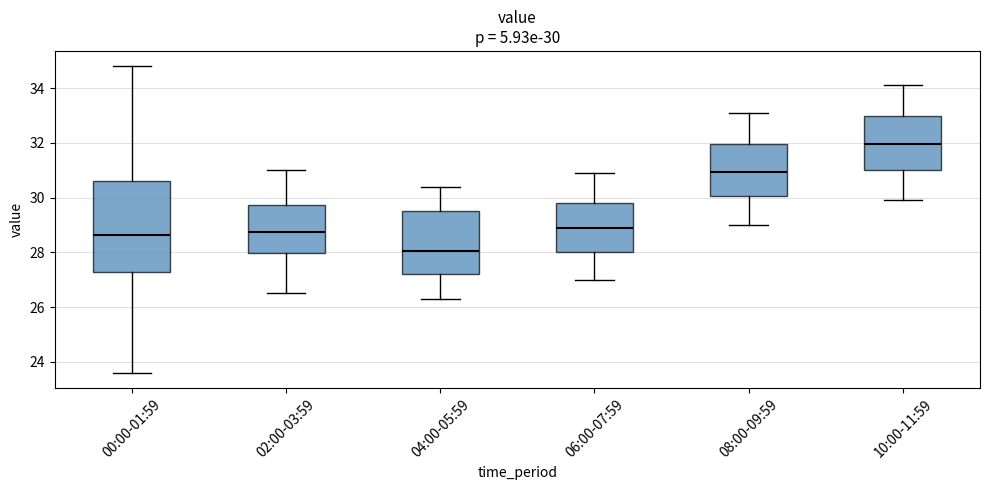

Comparing the boxes themselves (not the whiskers), which one is the tallest?

00:00-01:59